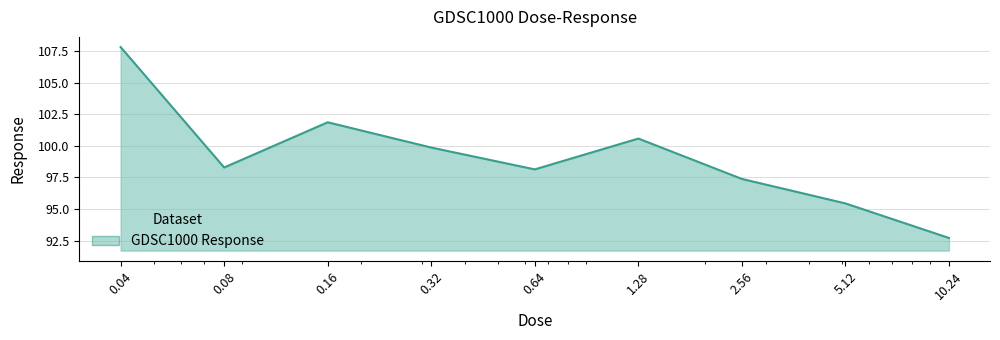

What is the maximum value shown in the chart?

107.8